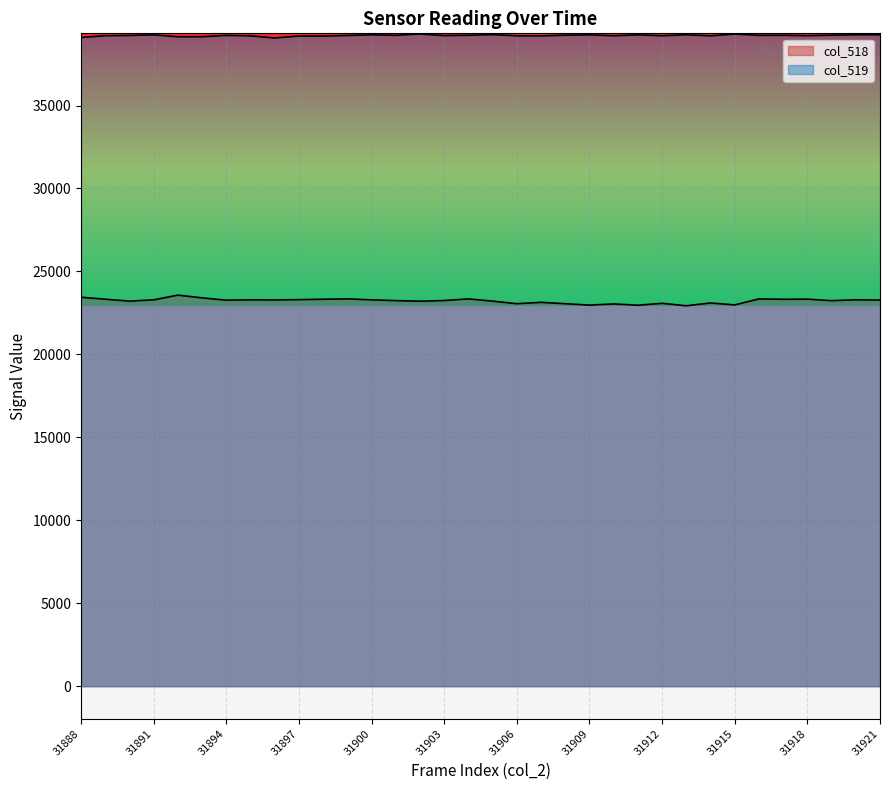

Where does the col_519 series first go above 39229?

31891